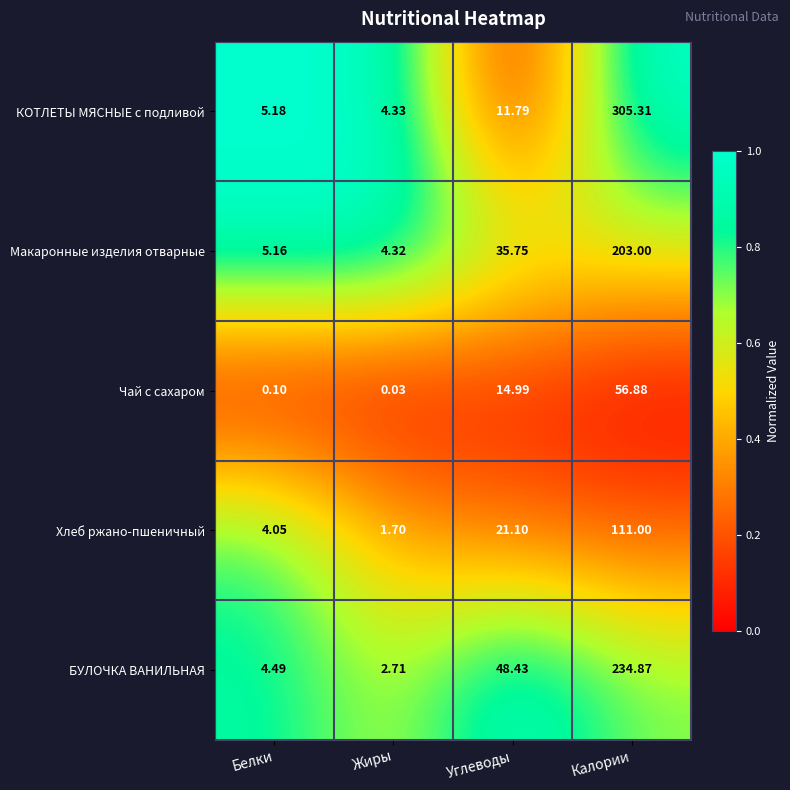

Where does the Чай с сахаром series first go above 14?

Углеводы